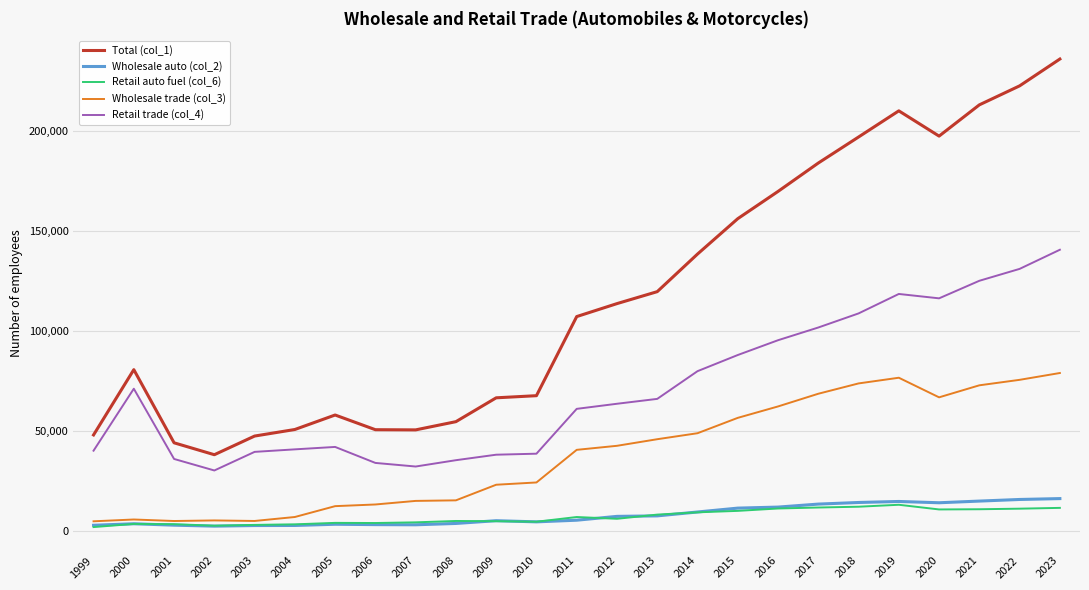

Between 2008 and 2022, which series saw the biggest shift?

Total (col_1)